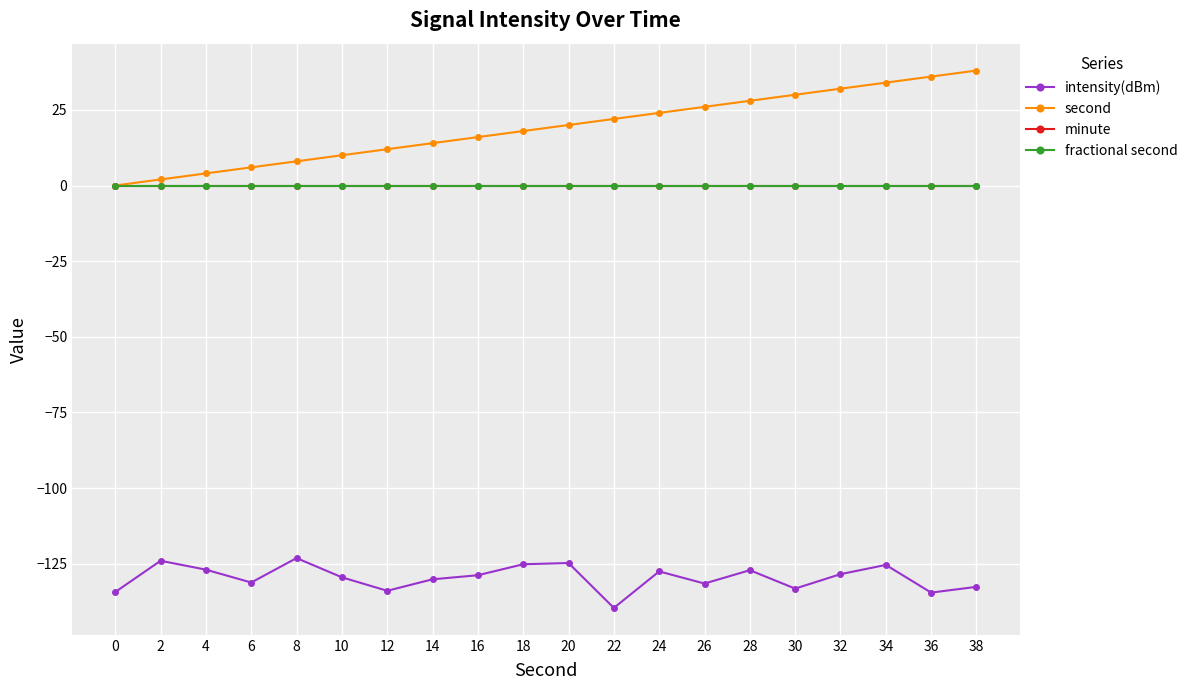

Does the chart have visible grid lines?

Yes